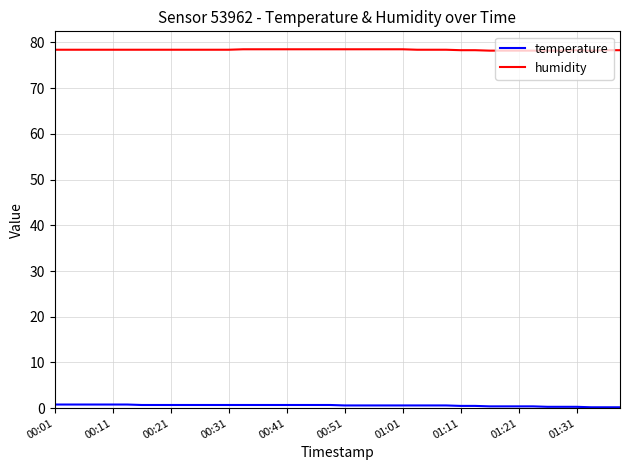

Which series has the largest total across all categories?

humidity